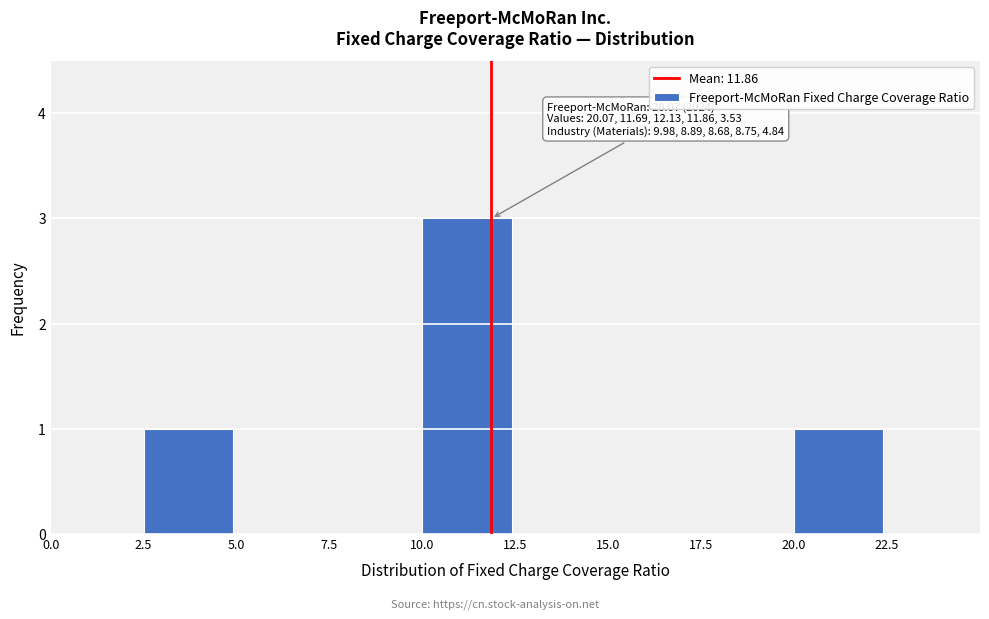

Which range on the x-axis has the tallest bar?

10.0 to 12.5